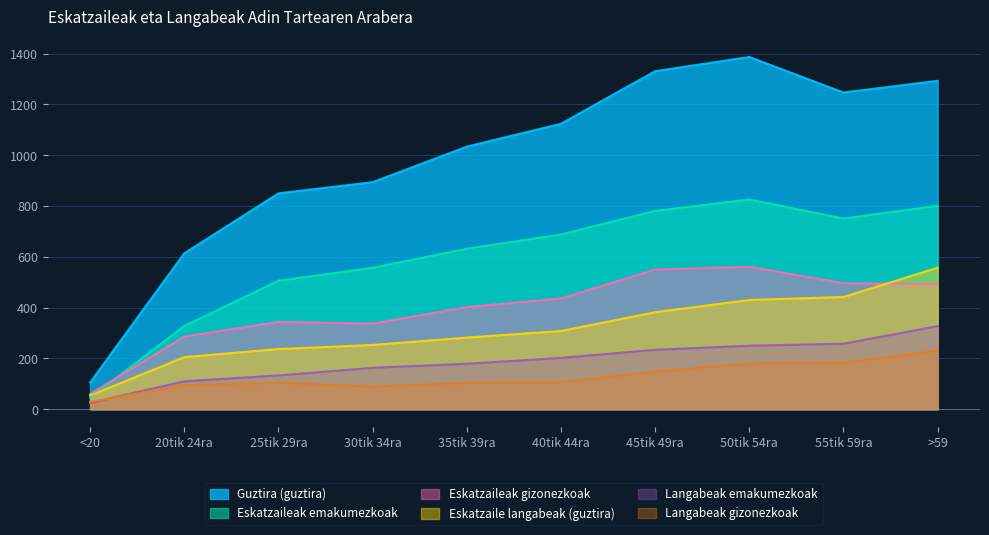

What is the label of the 9th point from the left?

55tik 59ra